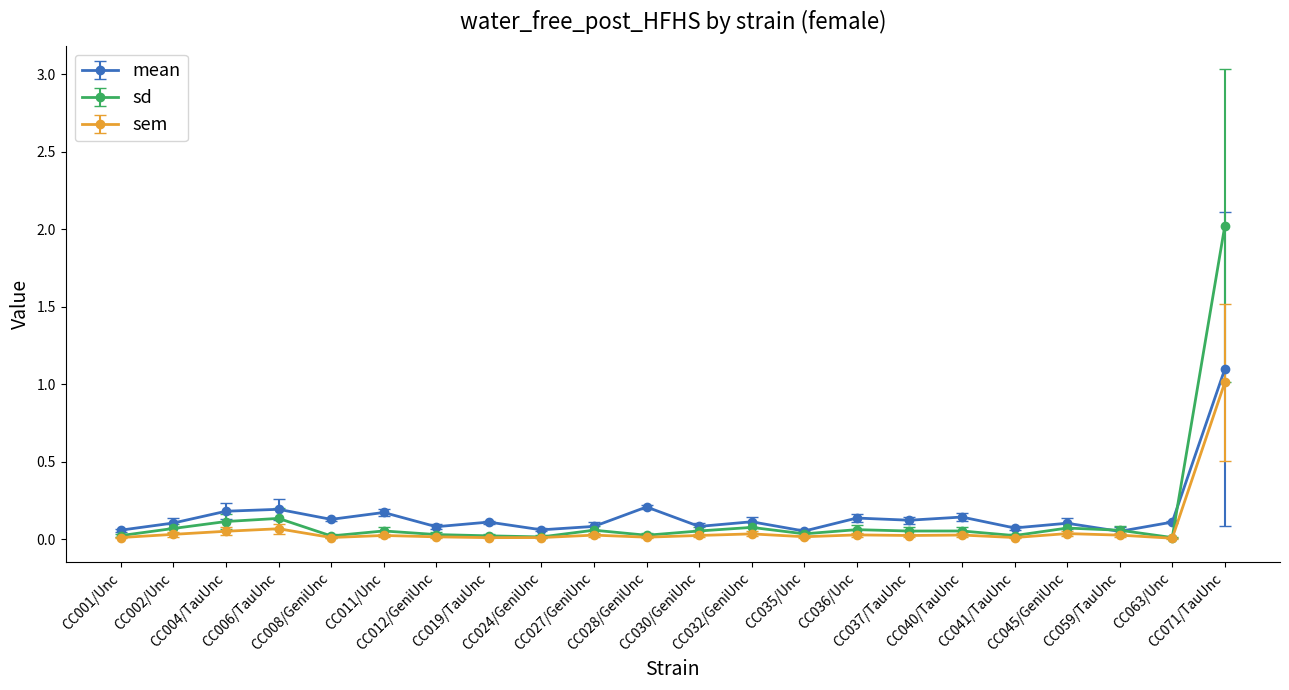

What is the highest value of the mean series?

1.1